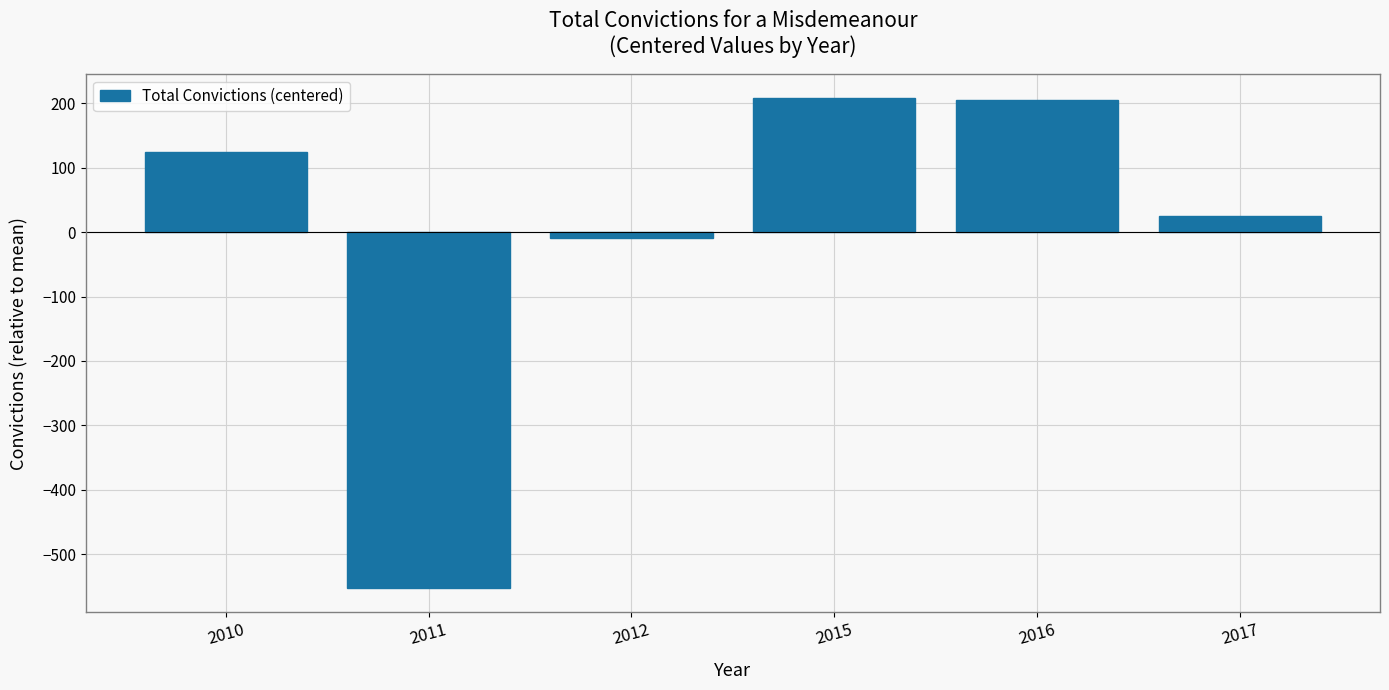

Which label corresponds to the smallest value in the chart?

2011